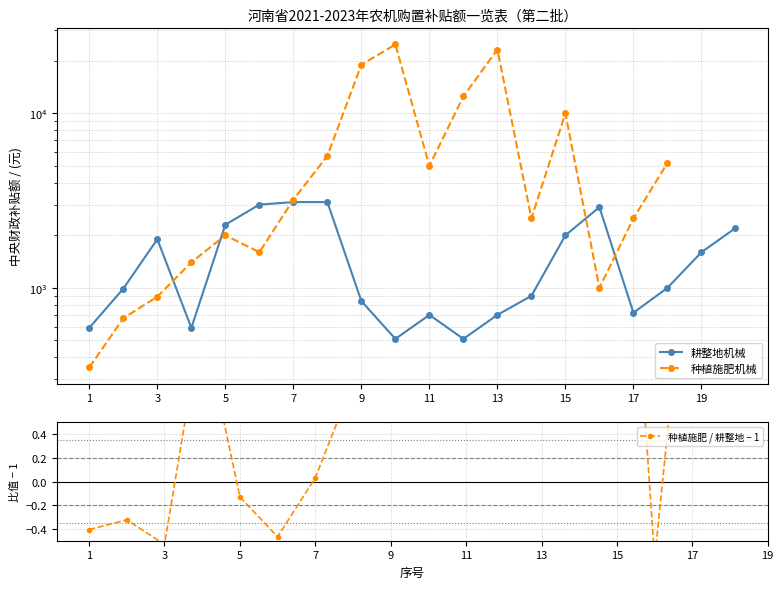

Where is the data nearest to the value 1805?

3